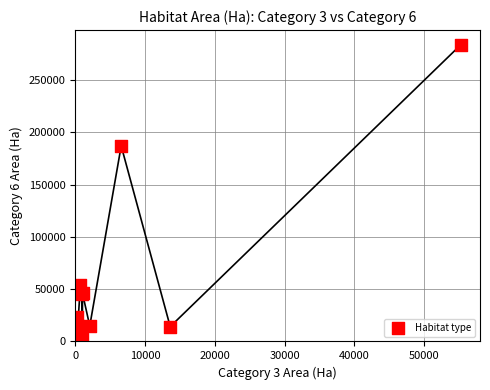

What Y value in the scatter plot is closest to 143211?

186944.6